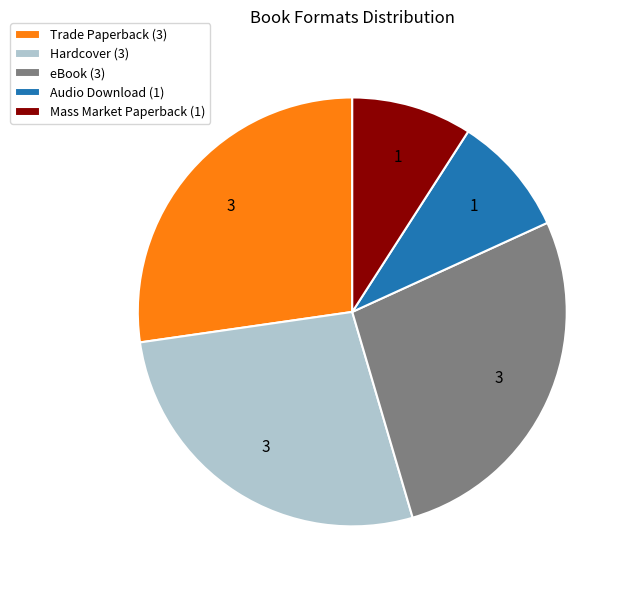

Is there any slice that represents more than half of the pie?

No